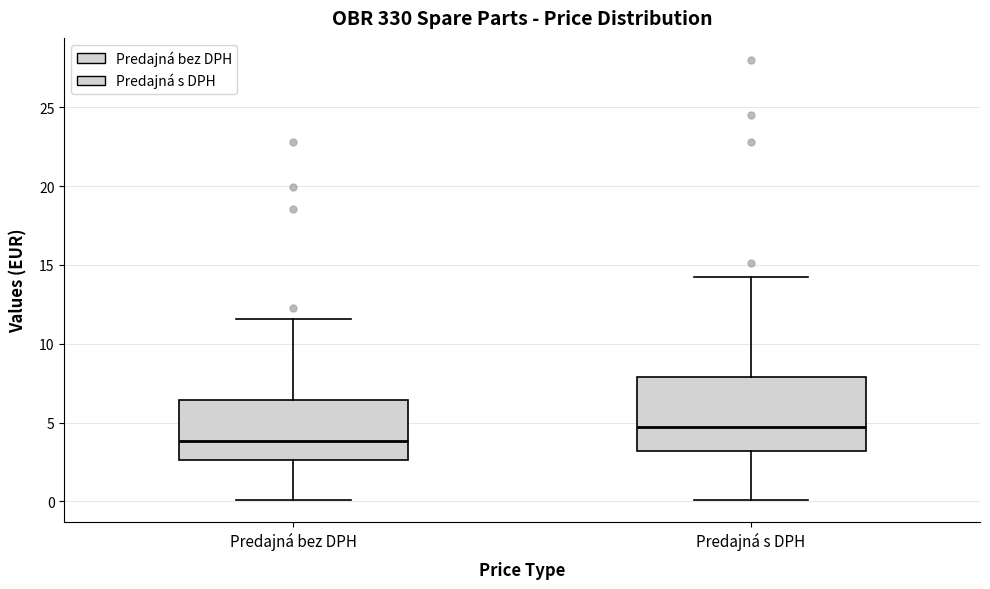

Reading left to right, transcribe this box plot: for each box, give where its median line is, the range the box spans, and where its two whiskers end, as read against the y-axis. The values are not printed on the chart, so give them approximately, as read against the axis.

Predajná bez DPH: median 4.0, box 2.5 to 6.5, whiskers 0.0 to 11.5
Predajná s DPH: median 4.5, box 3.0 to 8.0, whiskers 0.0 to 14.0